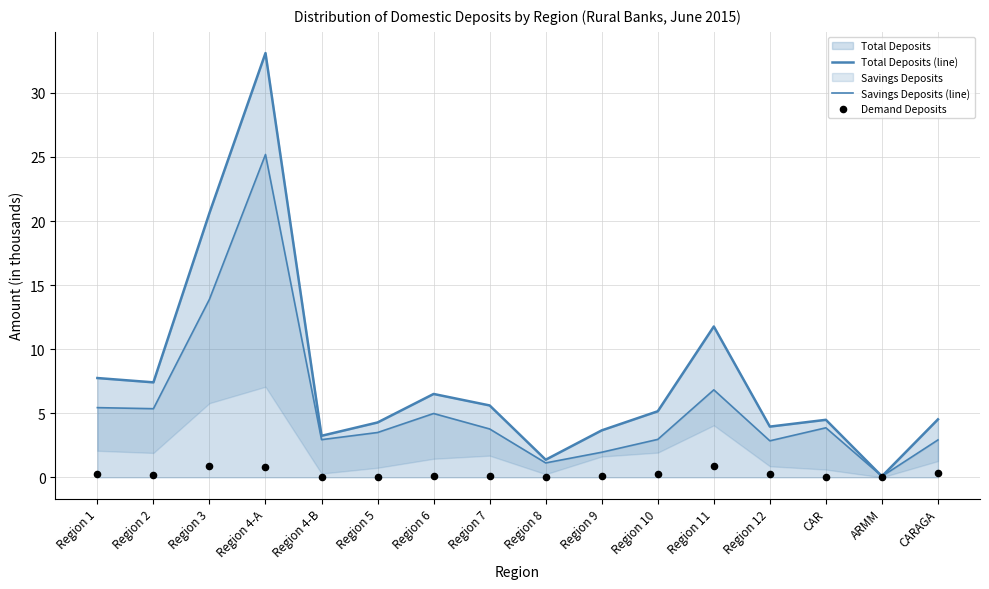

What is the total value across all series at Region 1?

13.4